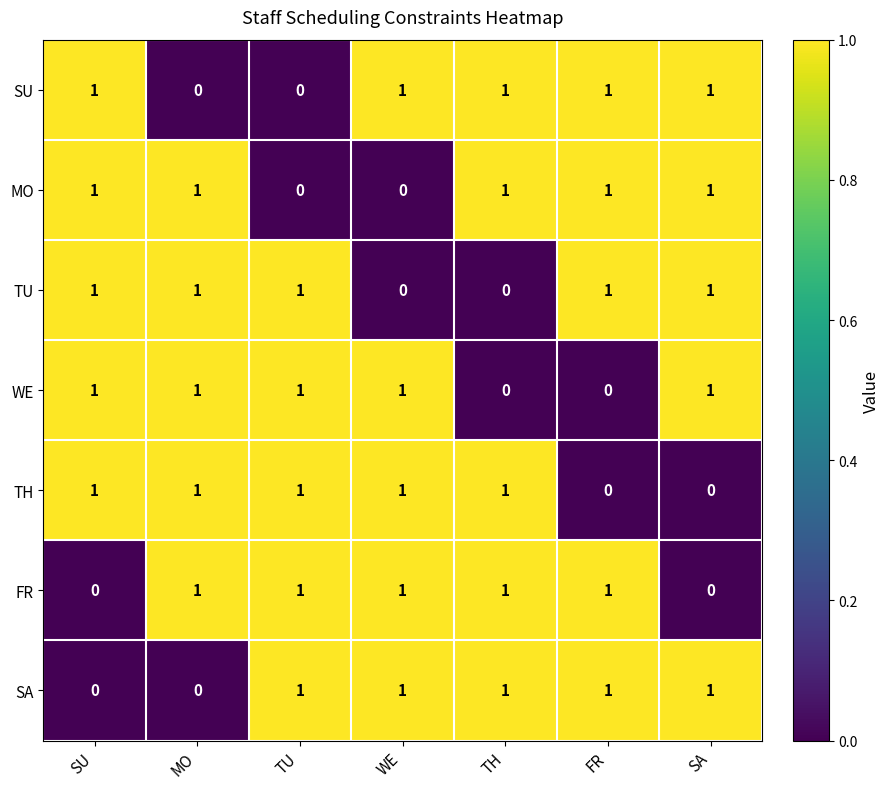

The value of SA at SU is 0. True or false?

True